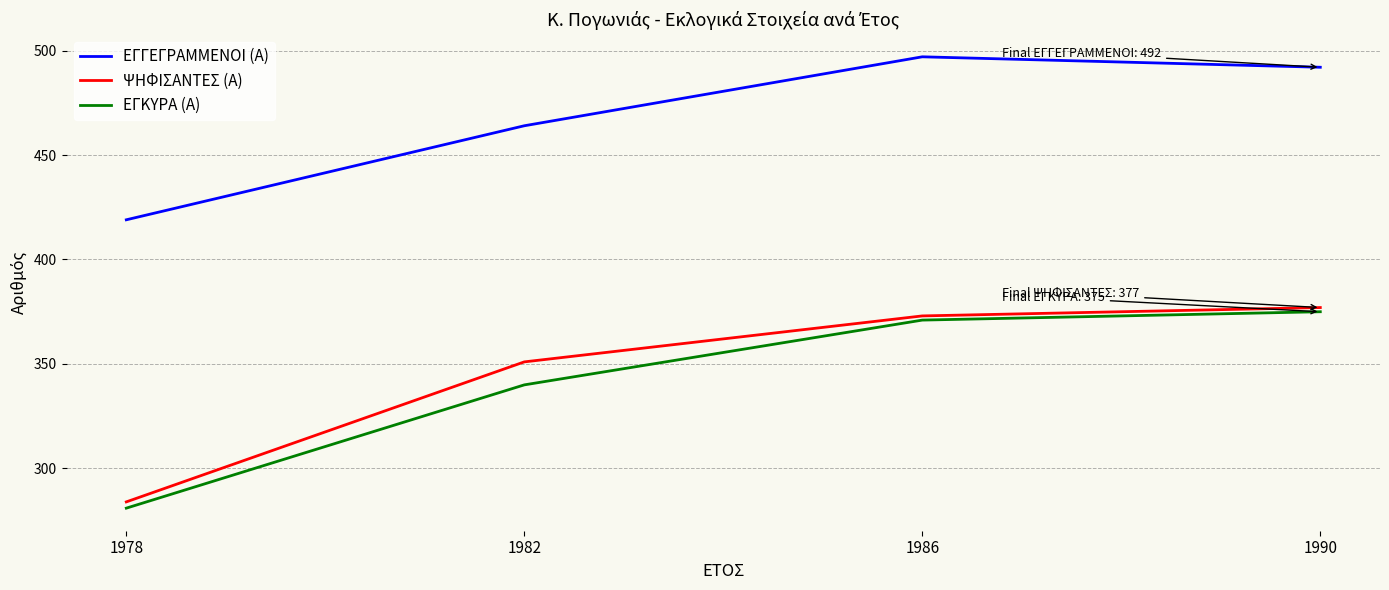

What is the spread (max minus min) of values at 1982?

124